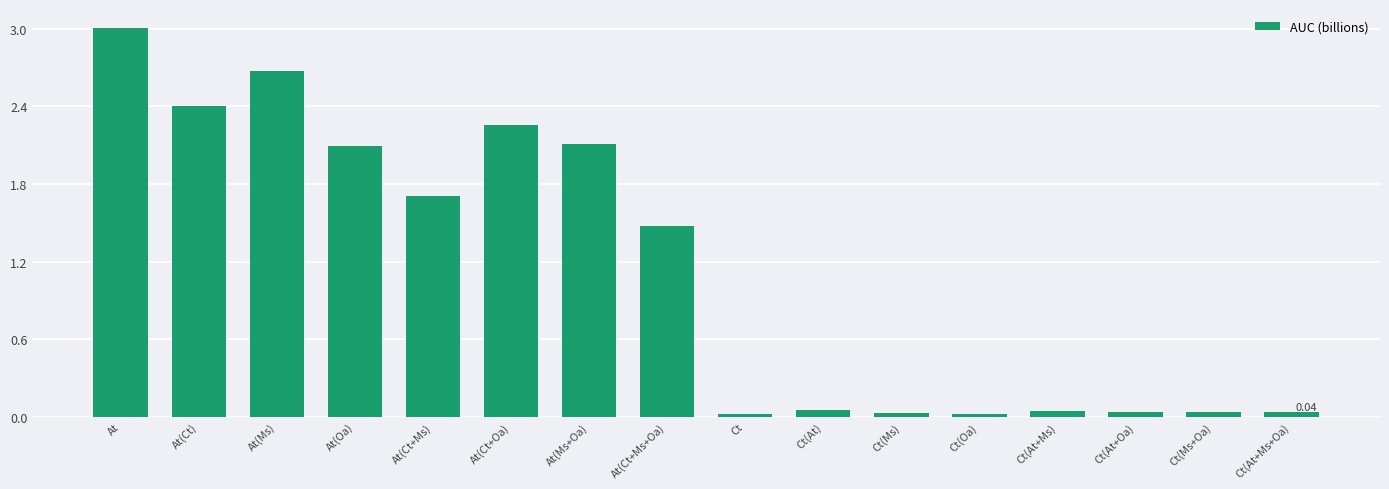

What is the difference between the second highest and second lowest values?

2.7